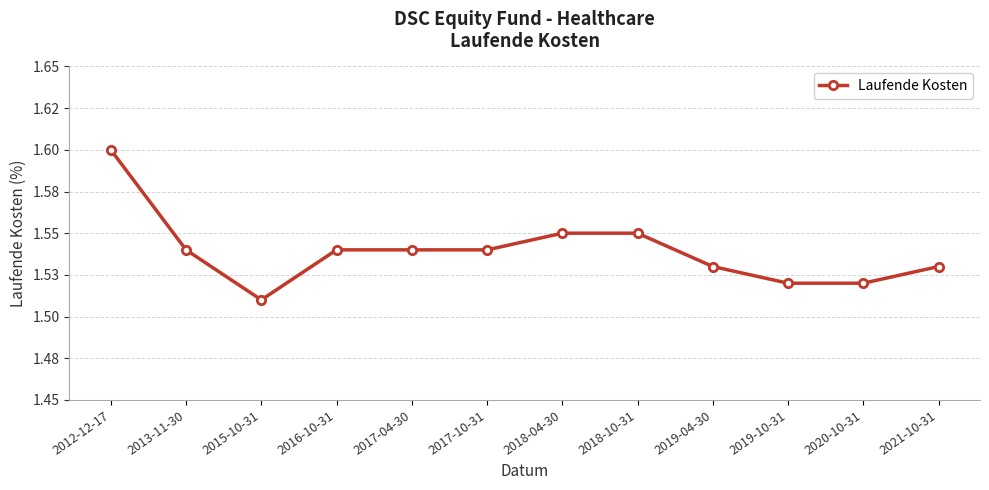

What is the smallest value displayed?

1.5